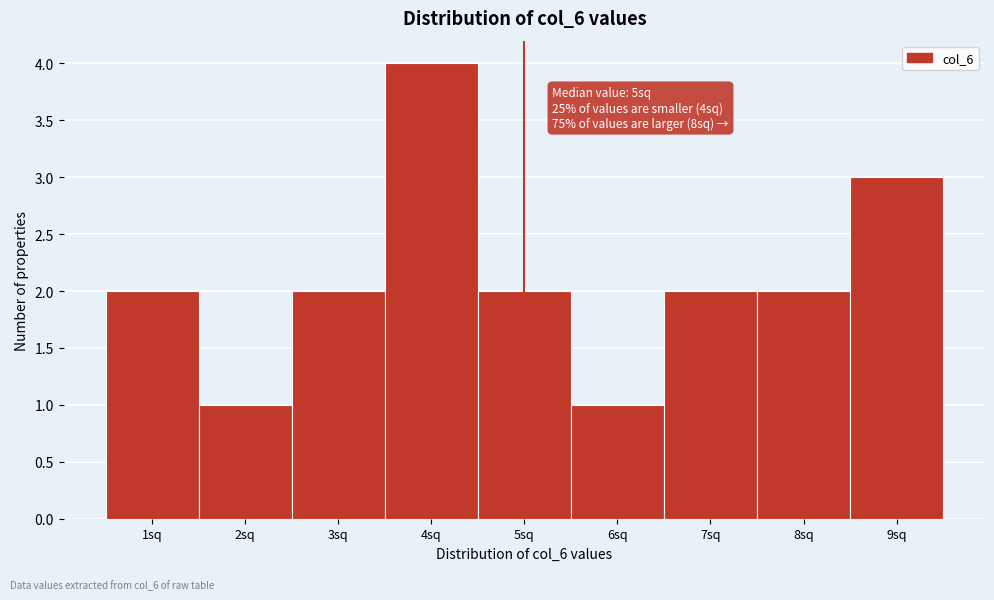

Which range on the x-axis has the tallest bar?

3.5 to 4.5